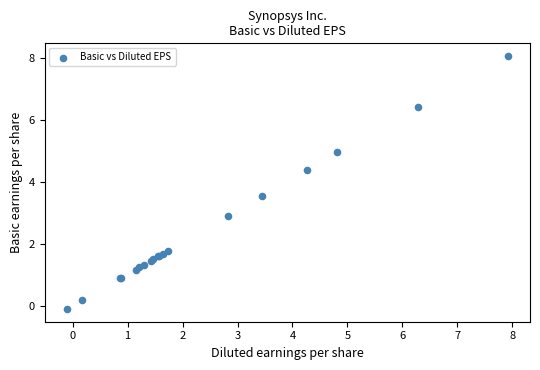

What Y value in the scatter plot is closest to 3?

2.9